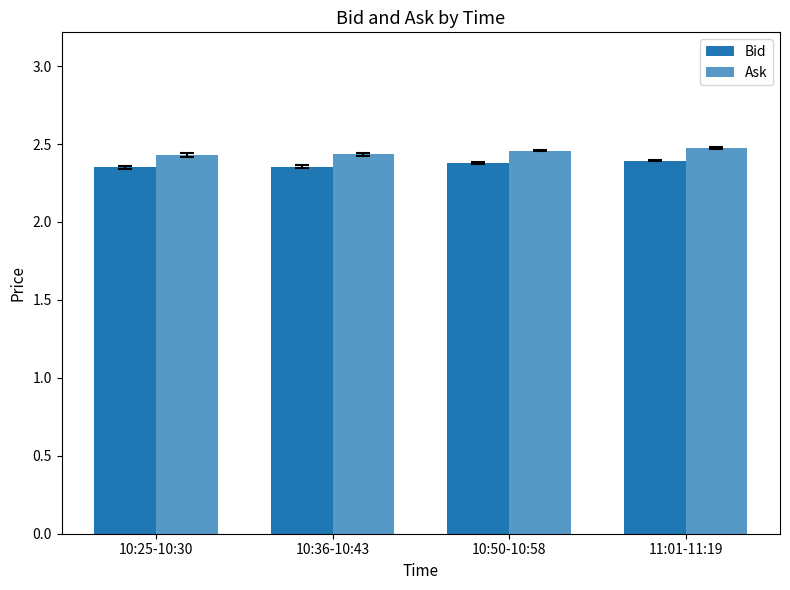

List the series in order of their peak value, lowest first.

Bid, Ask